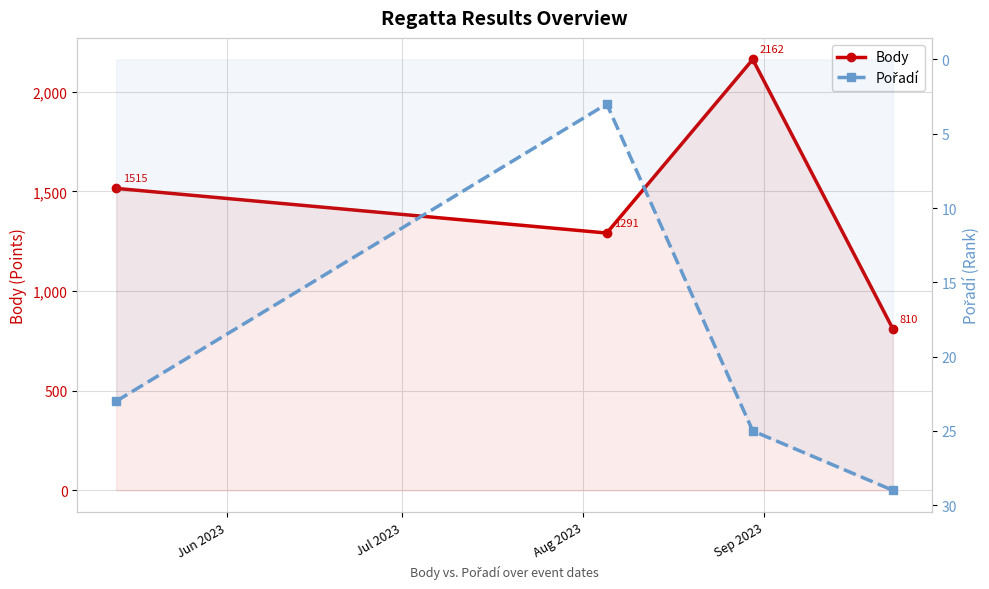

Reading right to left, extract all data points from this chart.

Body: 810	2162	1291	1515
Pořadí: 29	25	3	23